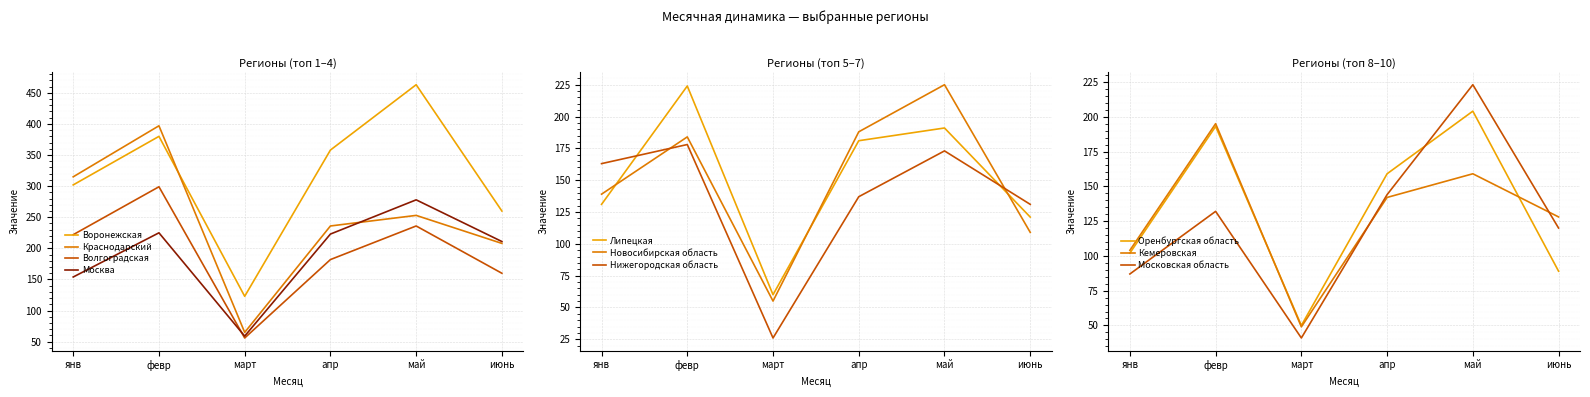

The февр series shows 397 at Краснодарский. True or false?

True